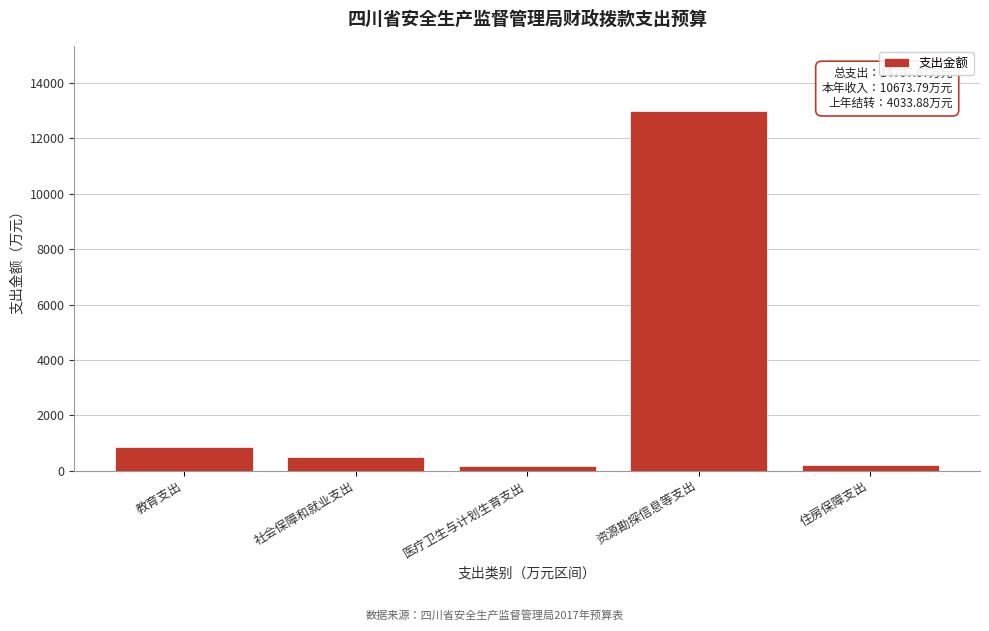

What is the value of the 1st bar from the left?

840.0